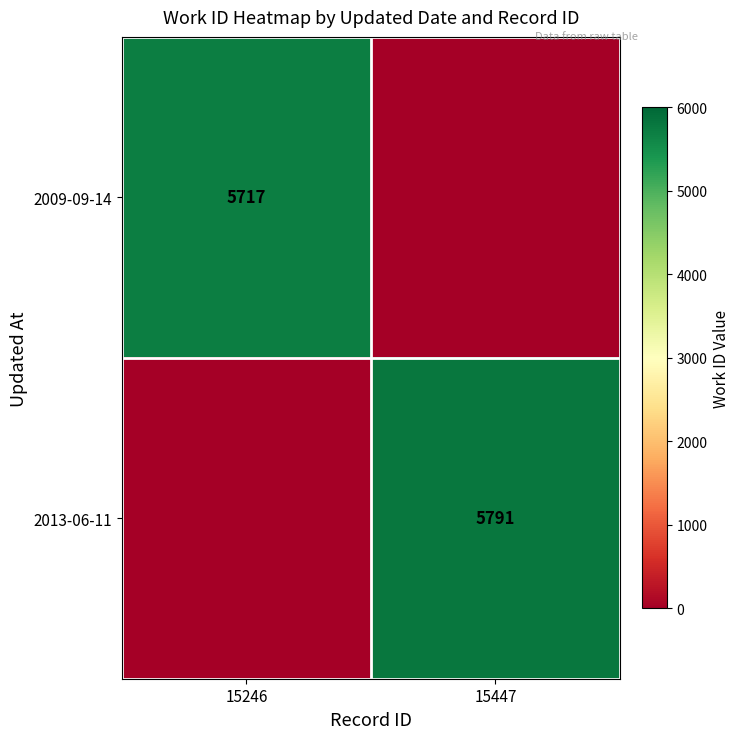

The 2013-06-11 series shows 5791 at 15447. True or false?

True